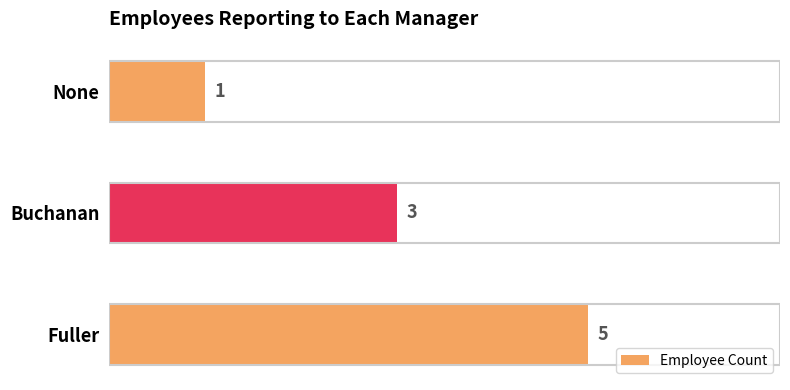

Rank the categories by value from highest to lowest.

Fuller, Buchanan, None